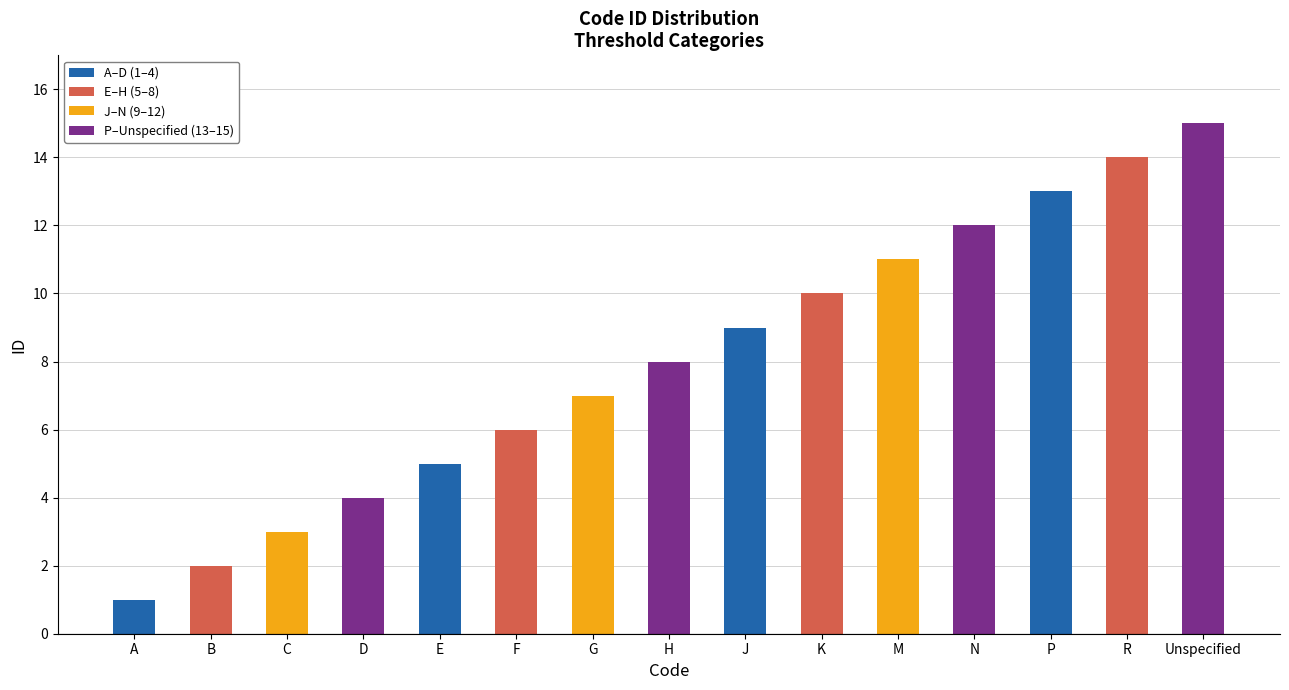

Approximately how many times larger is the value at J compared to A?

9.0